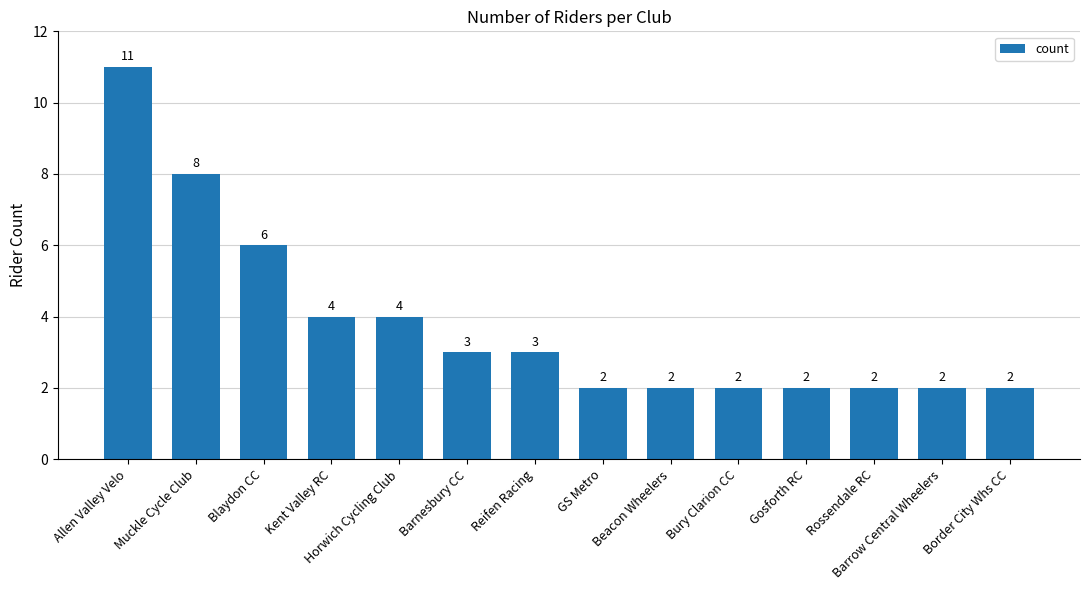

Which label corresponds to the largest value in the chart?

Allen Valley Velo